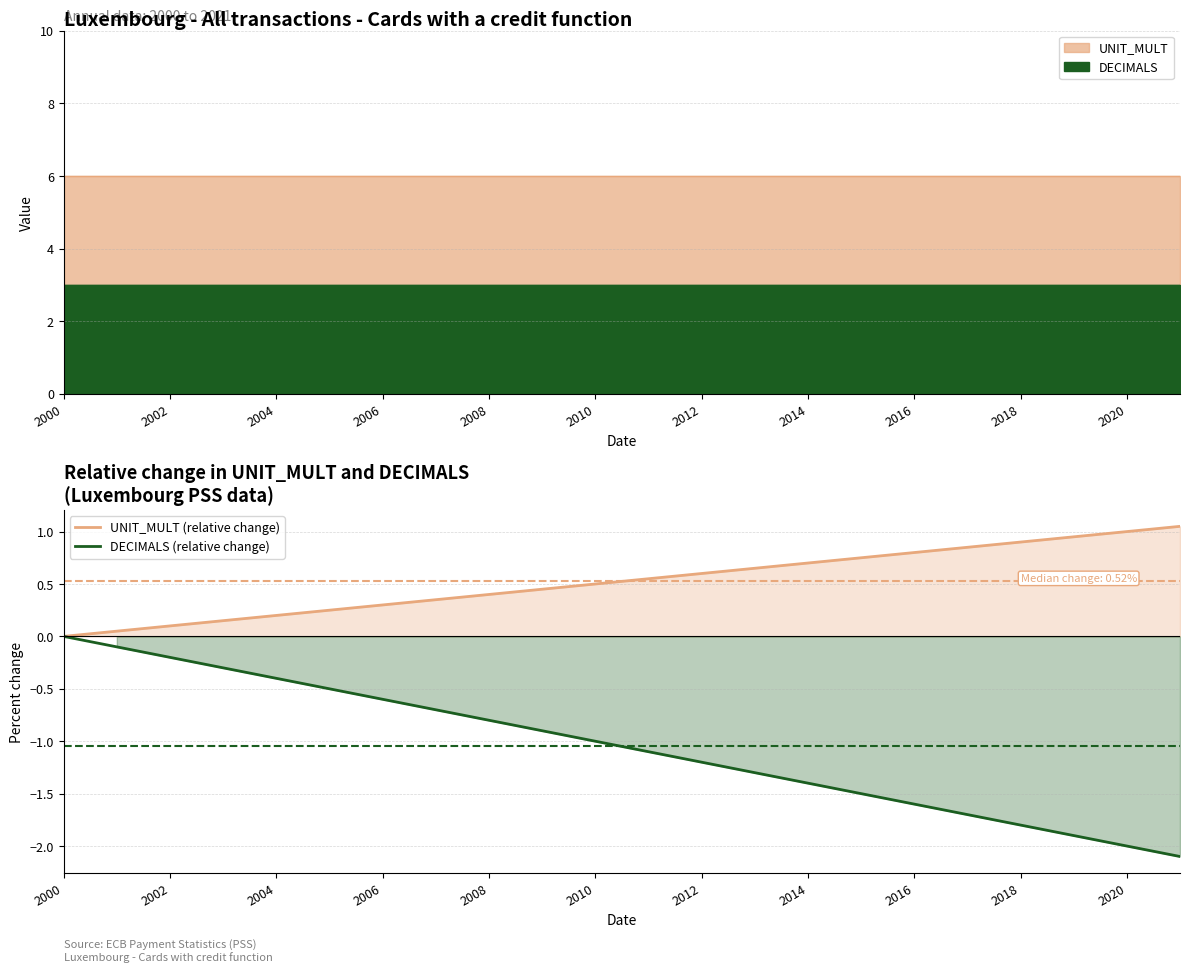

At which label does DECIMALS (relative change) reach its peak?

2000